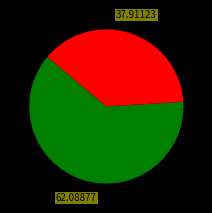

Does any single category account for the majority?

Yes